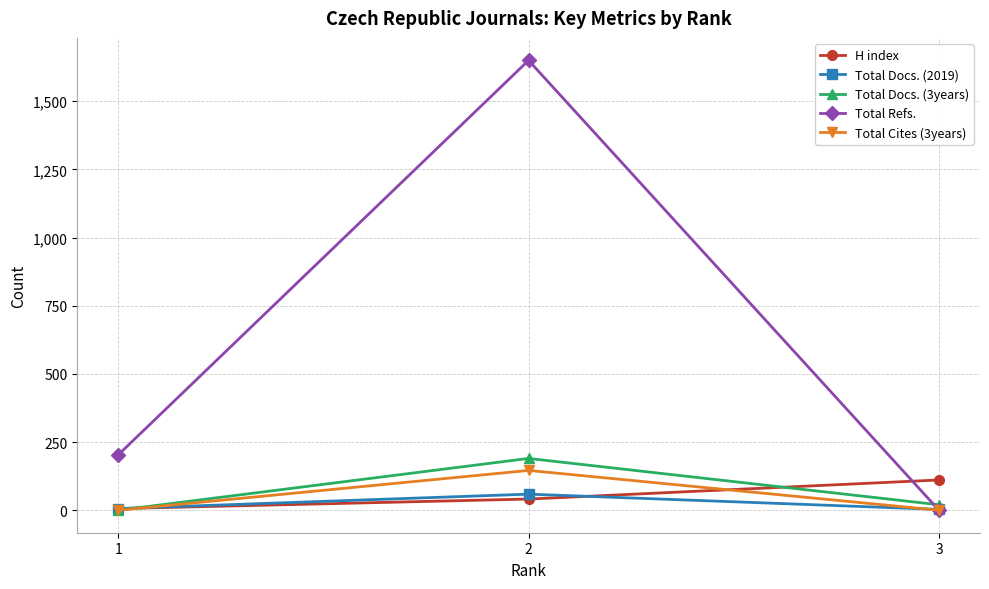

Which series has the largest range (max minus min)?

Total Refs.